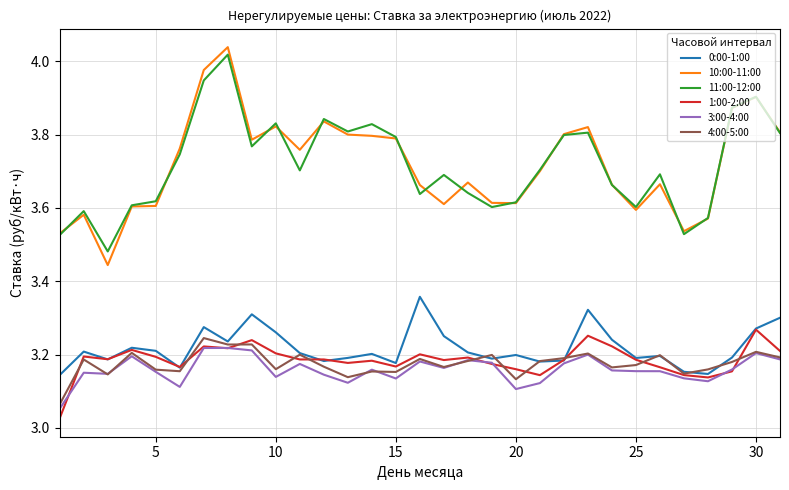

Rank the series by their maximum value, from highest to lowest.

10:00-11:00, 11:00-12:00, 0:00-1:00, 1:00-2:00, 4:00-5:00, 3:00-4:00